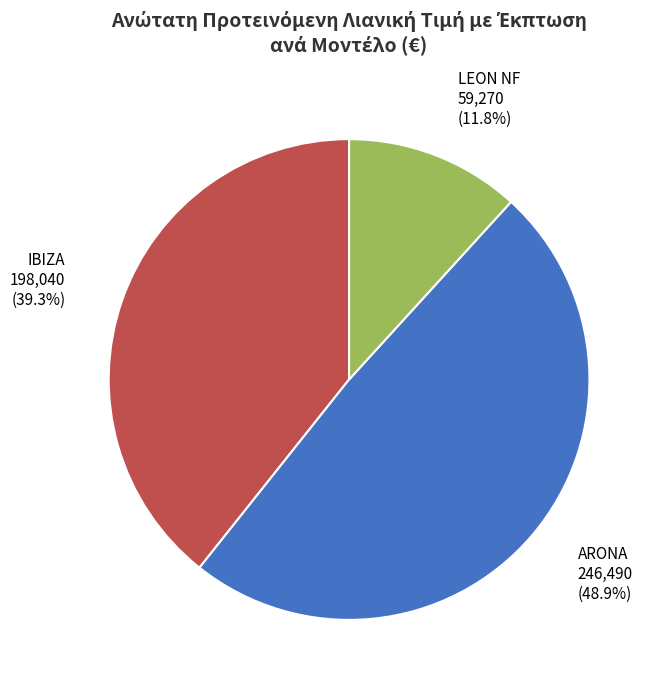

Count the number of slices in the pie.

3